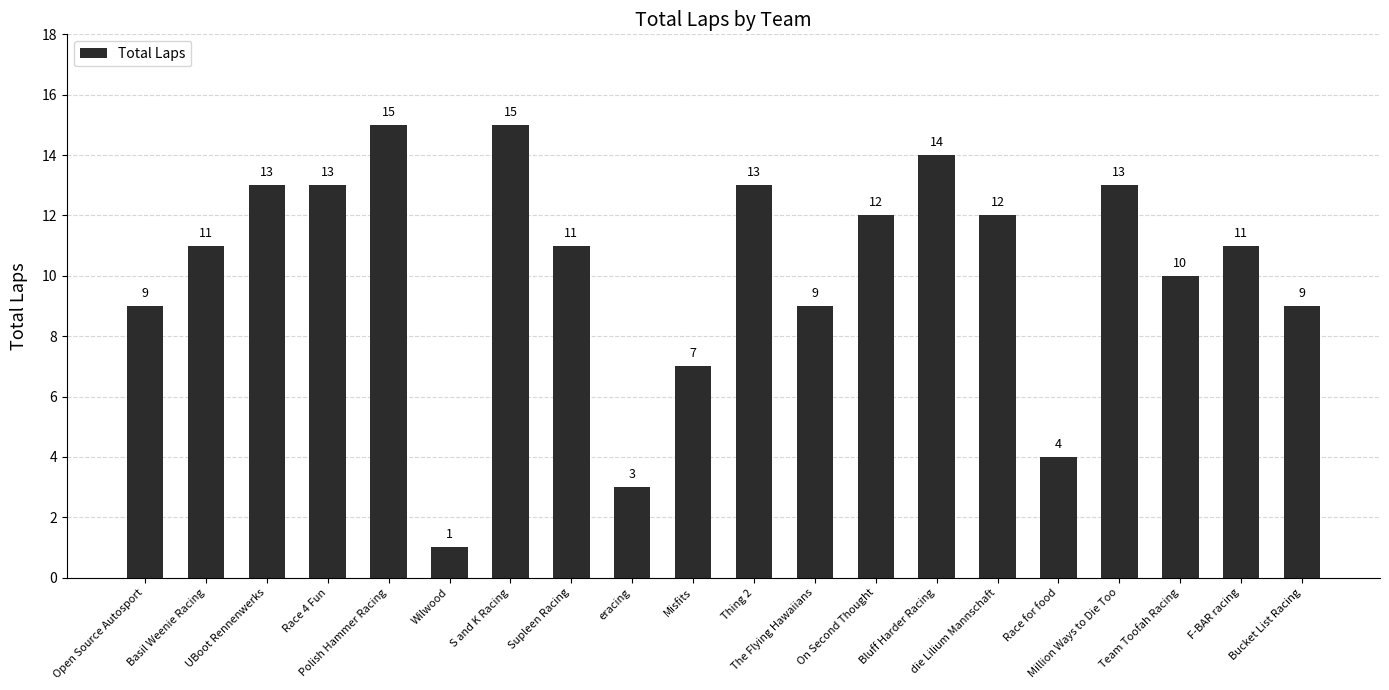

Approximately how many times larger is the value at Supleen Racing compared to Thing 2?

0.8